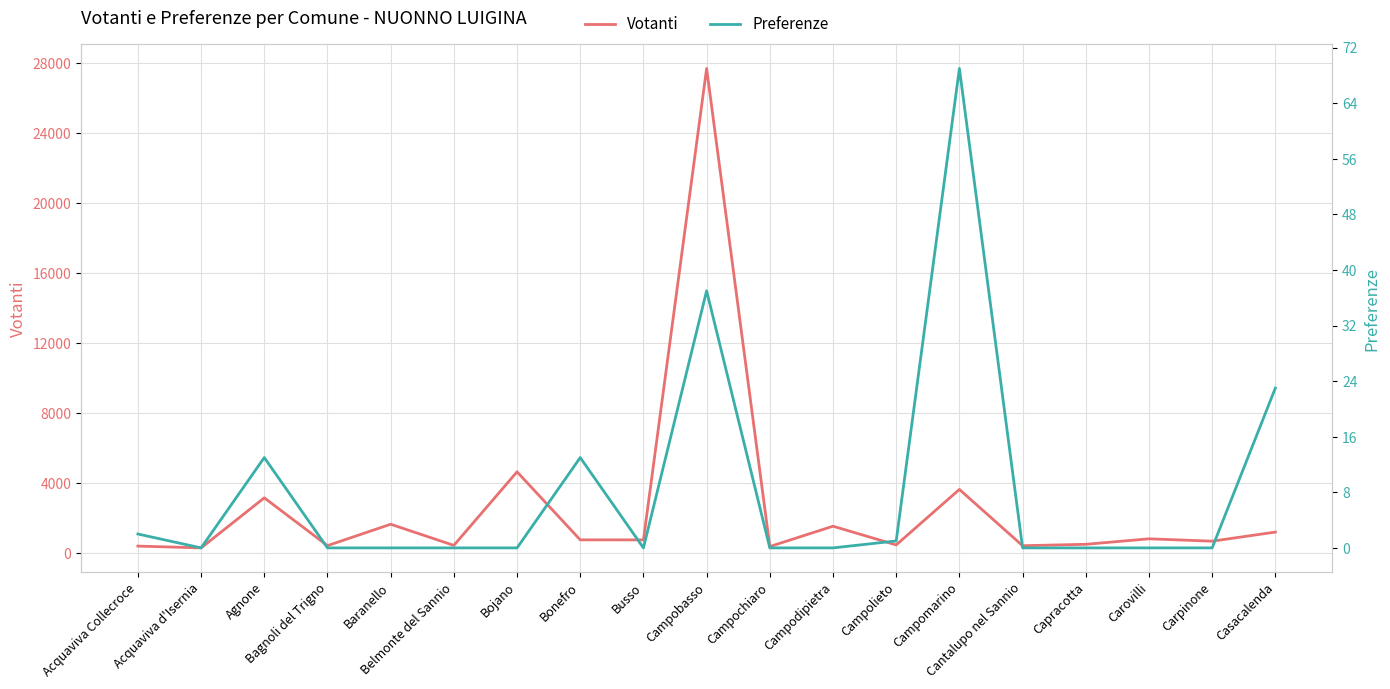

Rank the categories by Votanti value from lowest to highest.

Acquaviva d'Isernia, Campochiaro, Acquaviva Collecroce, Cantalupo nel Sannio, Bagnoli del Trigno, Belmonte del Sannio, Campolieto, Capracotta, Carpinone, Busso, Bonefro, Carovilli, Casacalenda, Campodipietra, Baranello, Agnone, Campomarino, Bojano, Campobasso